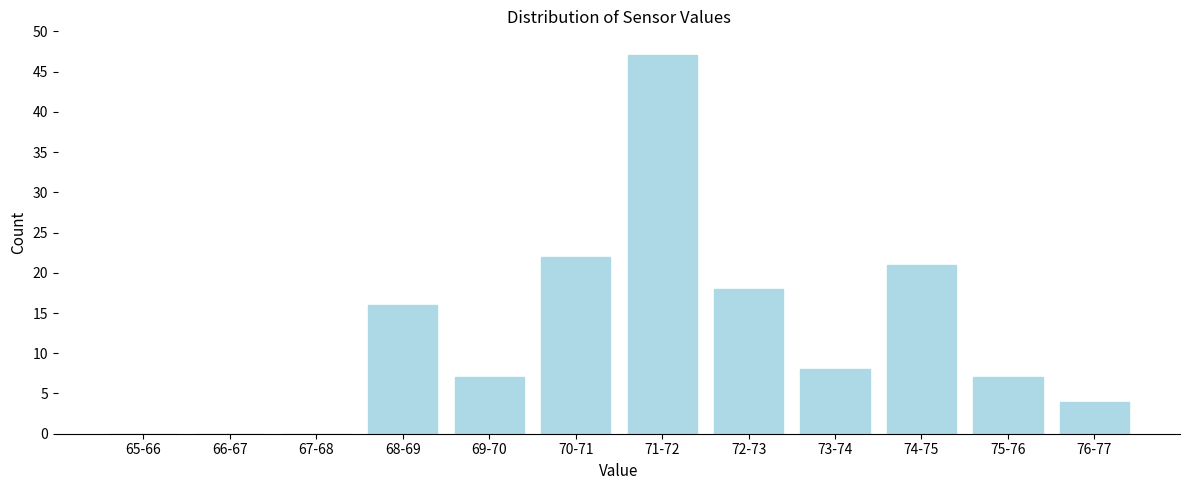

Reading left to right, extract all data points from this chart.

65-66=0	66-67=0	67-68=0	68-69=16	69-70=7	70-71=22	71-72=47	72-73=18	73-74=8	74-75=21	75-76=7	76-77=4